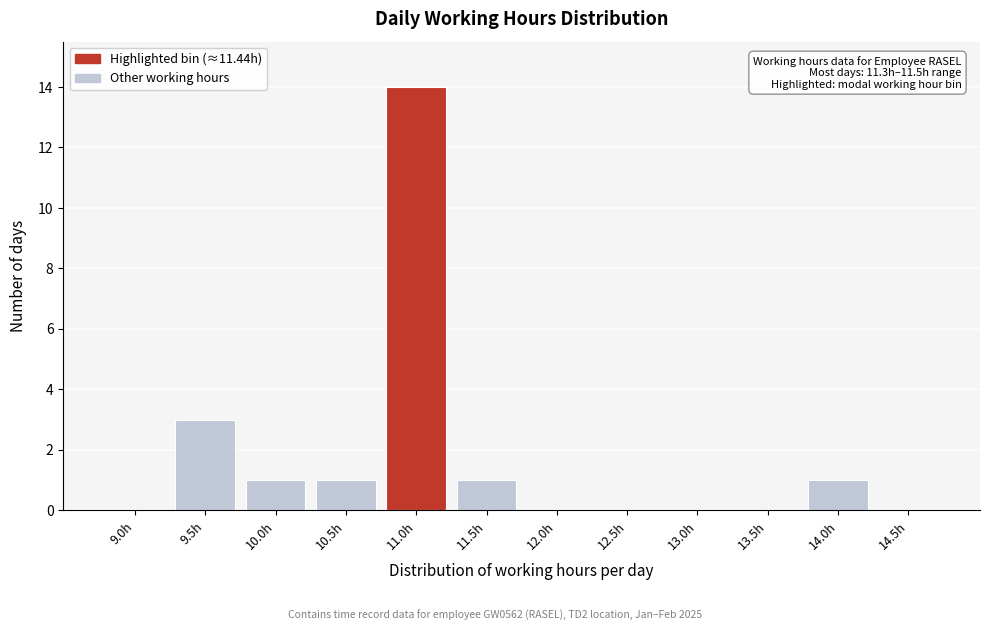

Reading left to right, what are all the values shown in this chart?

9.0h=0	9.5h=3	10.0h=1	10.5h=1	11.0h=14	11.5h=1	12.0h=0	12.5h=0	13.0h=0	13.5h=0	14.0h=1	14.5h=0